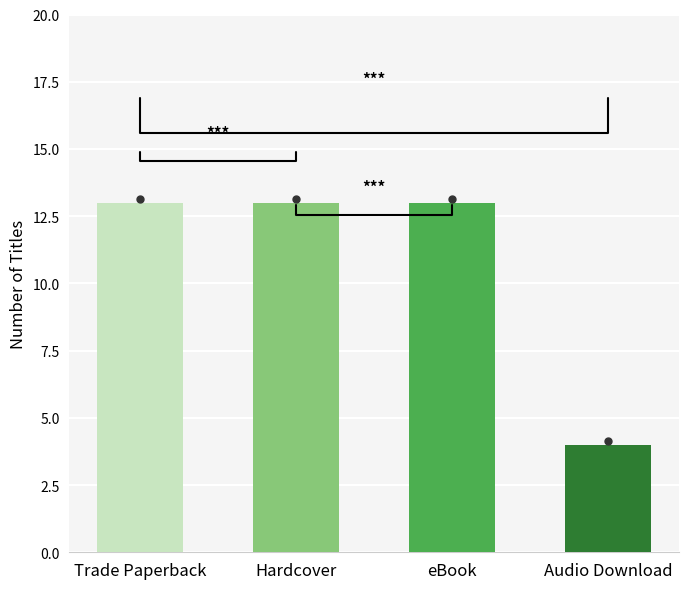

What is the maximum value shown in the chart?

13